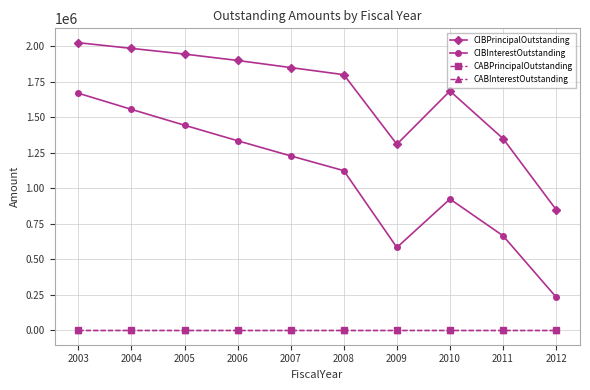

How many lines are shown in the chart?

4